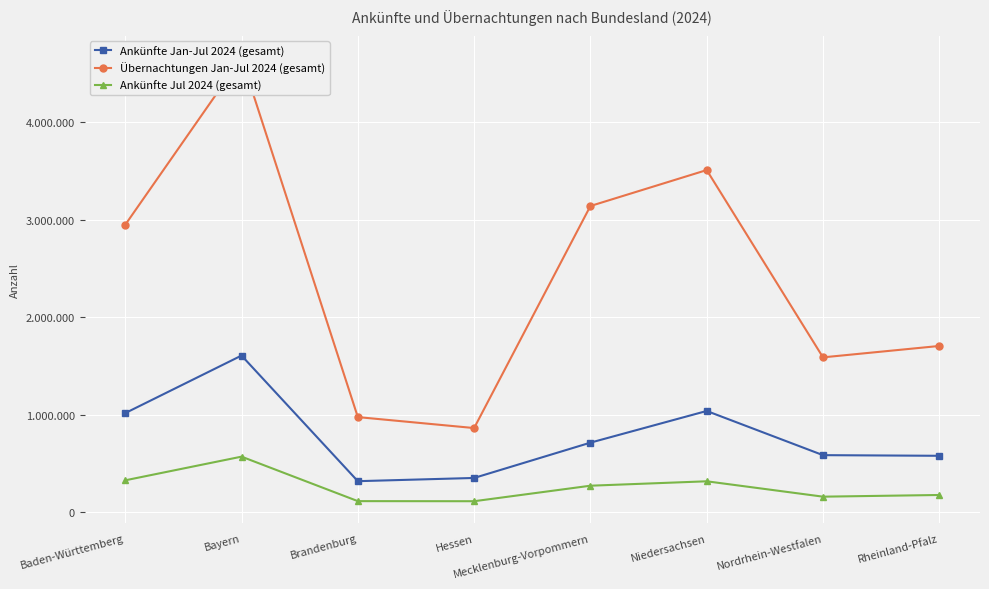

Where does the Ankünfte Jan-Jul 2024 (gesamt) series first go above 713610?

Baden-Württemberg